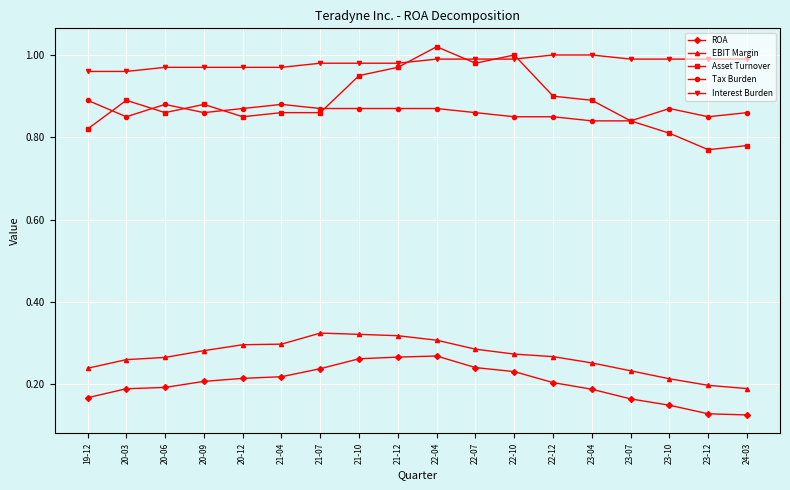

What position from the left is 20-03?

2